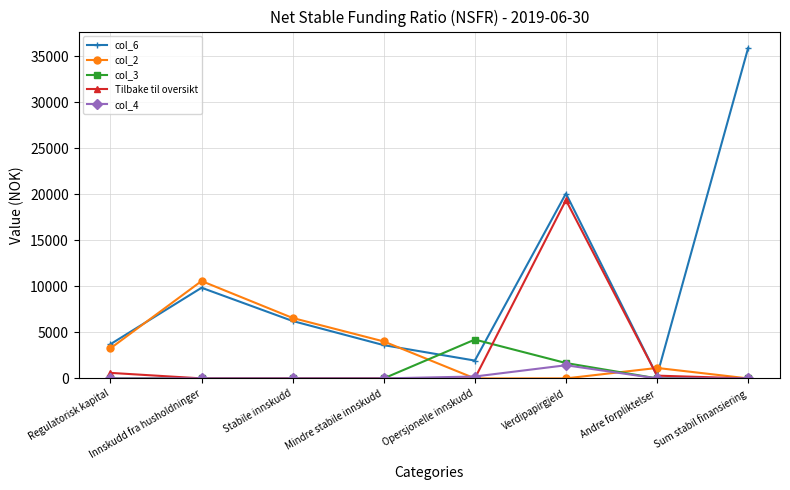

Rank the series by their maximum value, from lowest to highest.

col_4, col_3, col_2, Tilbake til oversikt, col_6